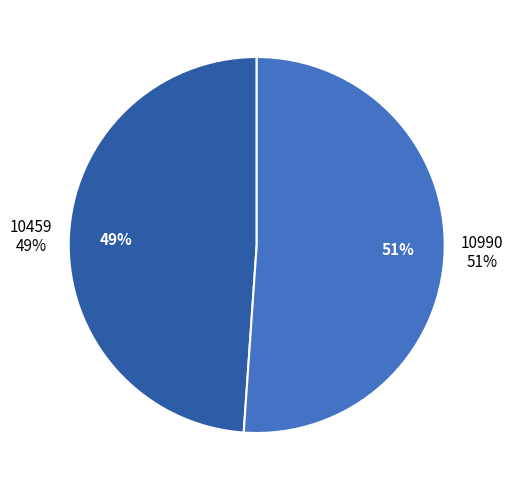

Count the number of slices in the pie.

2